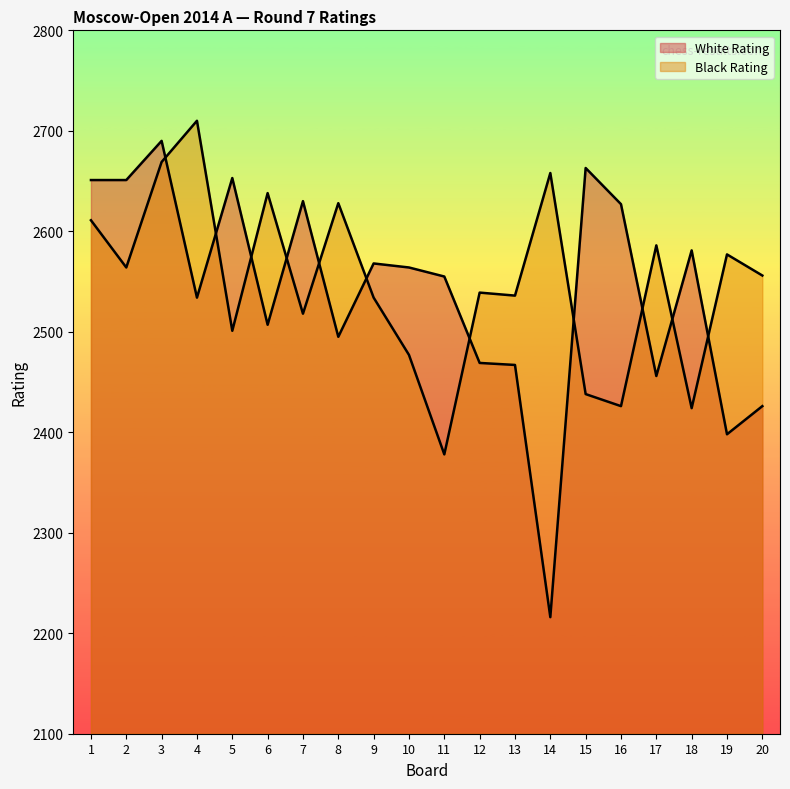

At which label is White Rating closest to 2453?

17